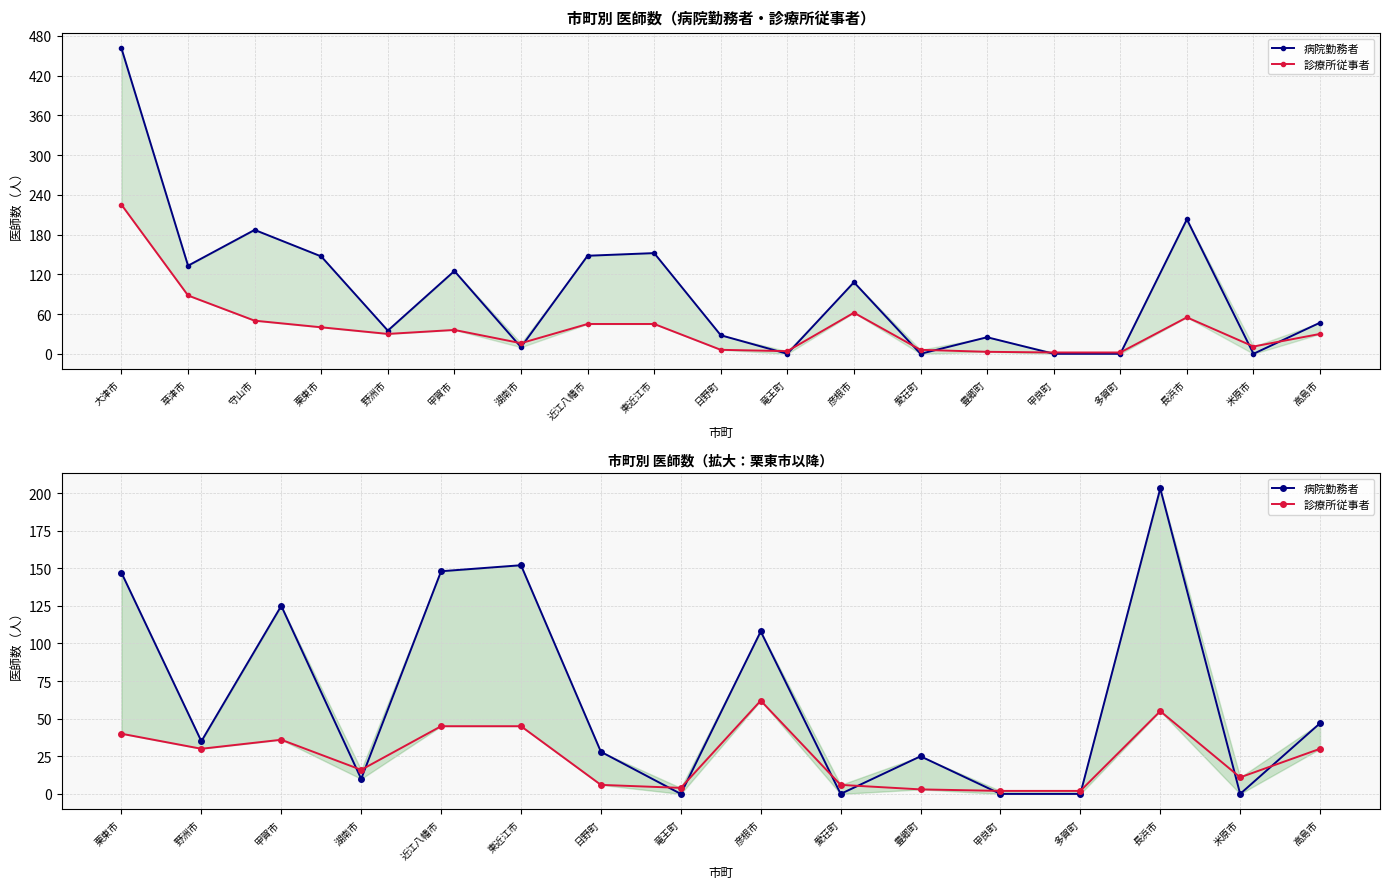

What are all the series names shown in the legend?

病院勤務者, 診療所従事者